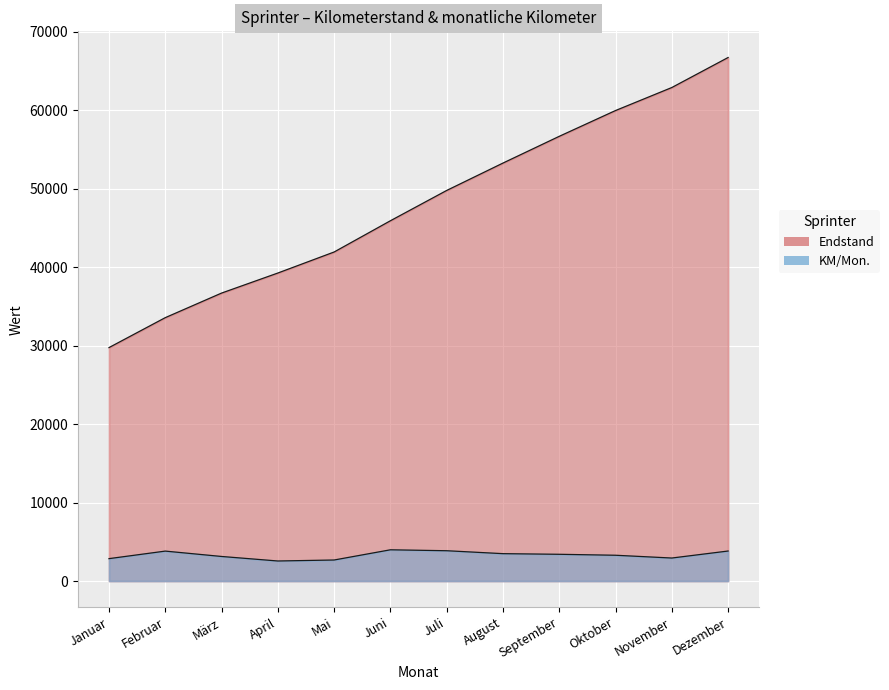

What is the value of the Endstand point at the 3rd from the left?

36703